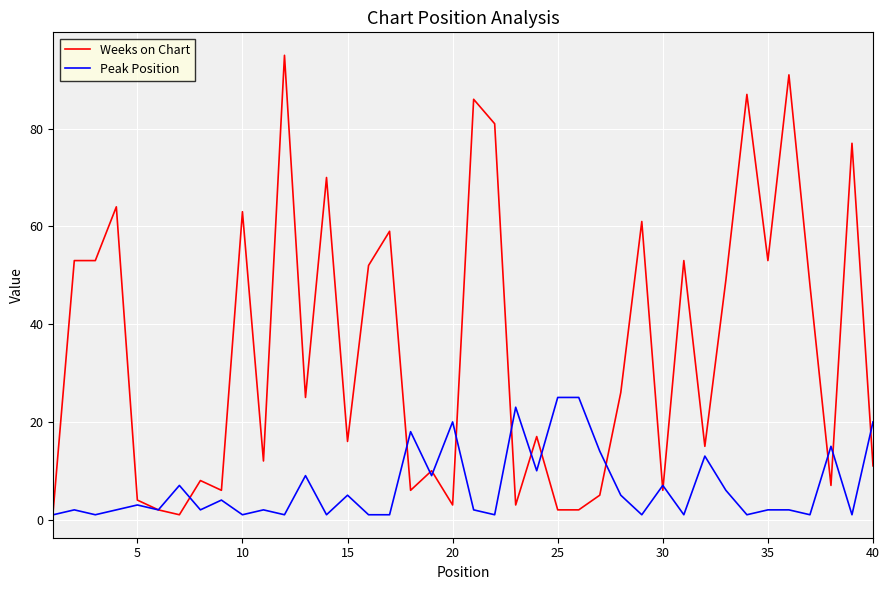

List the series in order of their peak value, lowest first.

Peak Position, Weeks on Chart